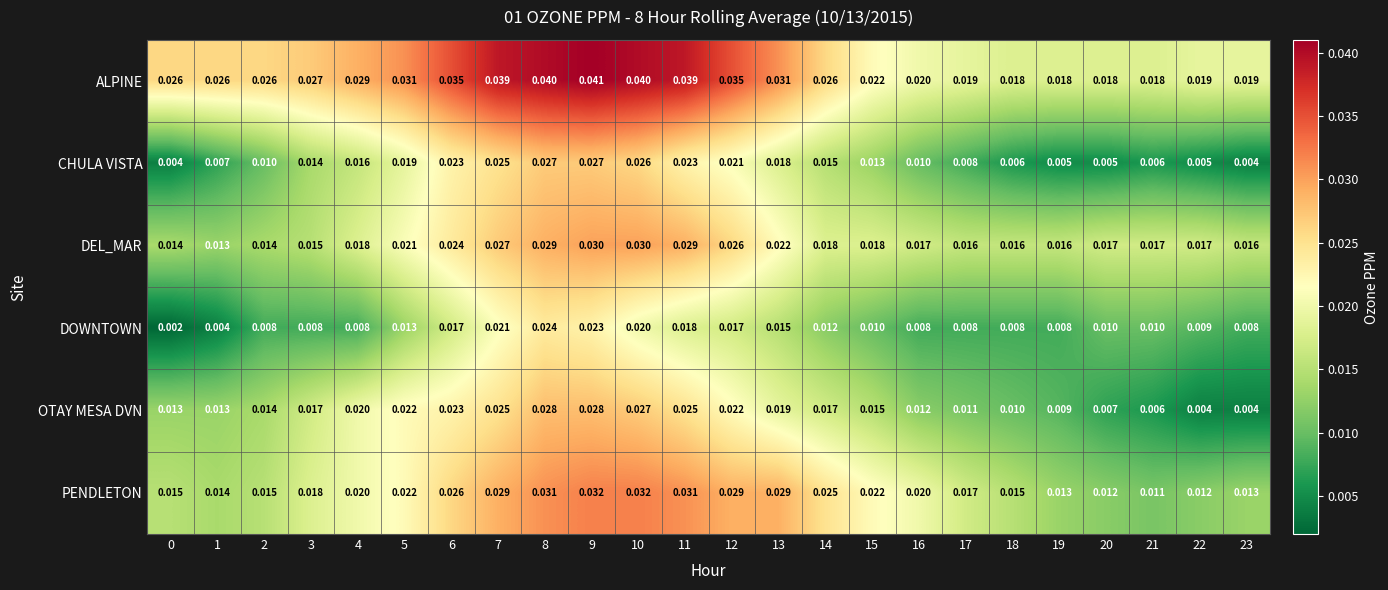

Which series has the largest total across all categories?

ALPINE